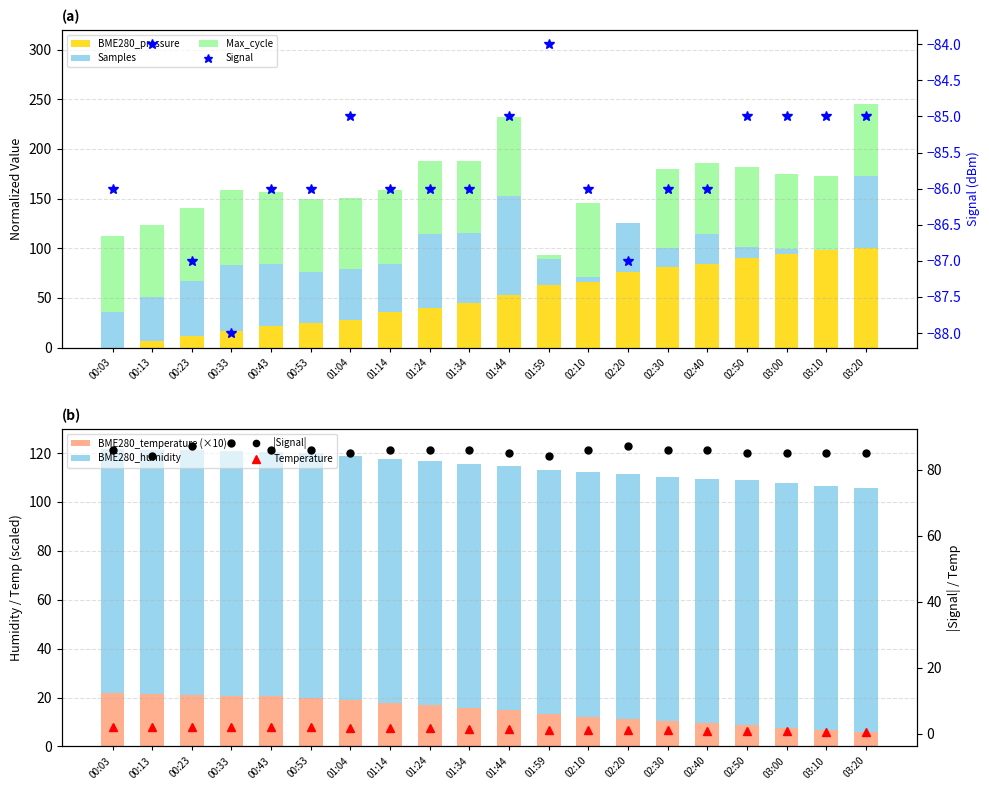

What is the greatest value displayed?

100.0